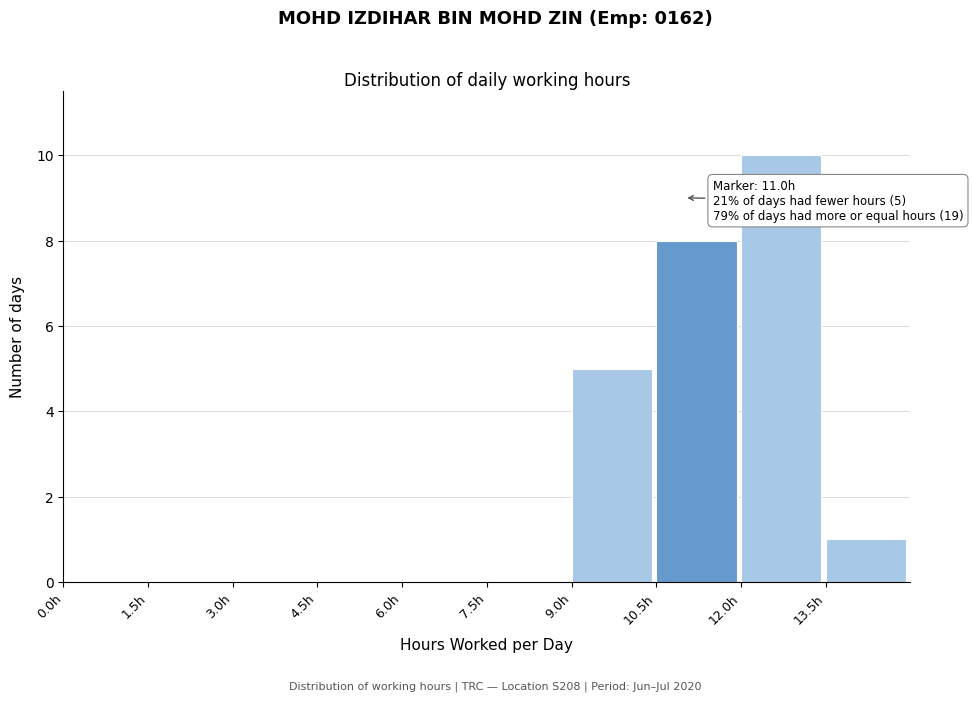

Which range on the x-axis has the tallest bar?

12.0 to 13.5